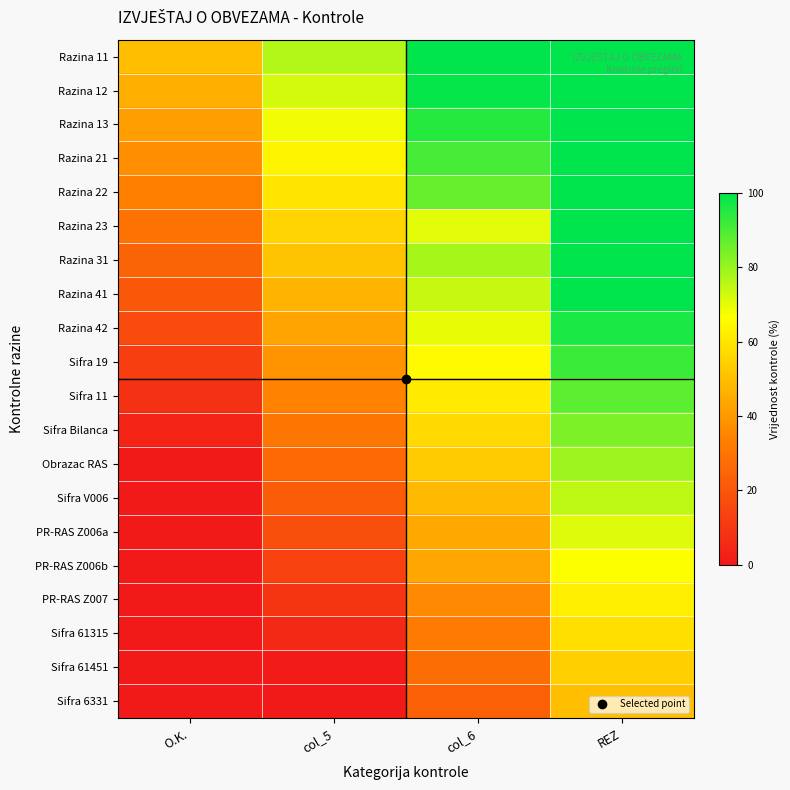

List the series in order of their peak value, highest first.

Razina 11, Razina 12, Razina 13, Razina 21, Razina 22, Razina 23, Razina 31, Razina 41, Razina 42, Sifra 19, Sifra 11, Sifra Bilanca, Obrazac RAS, Sifra V006, PR-RAS Z006a, PR-RAS Z006b, PR-RAS Z007, Sifra 61315, Sifra 61451, Sifra 6331